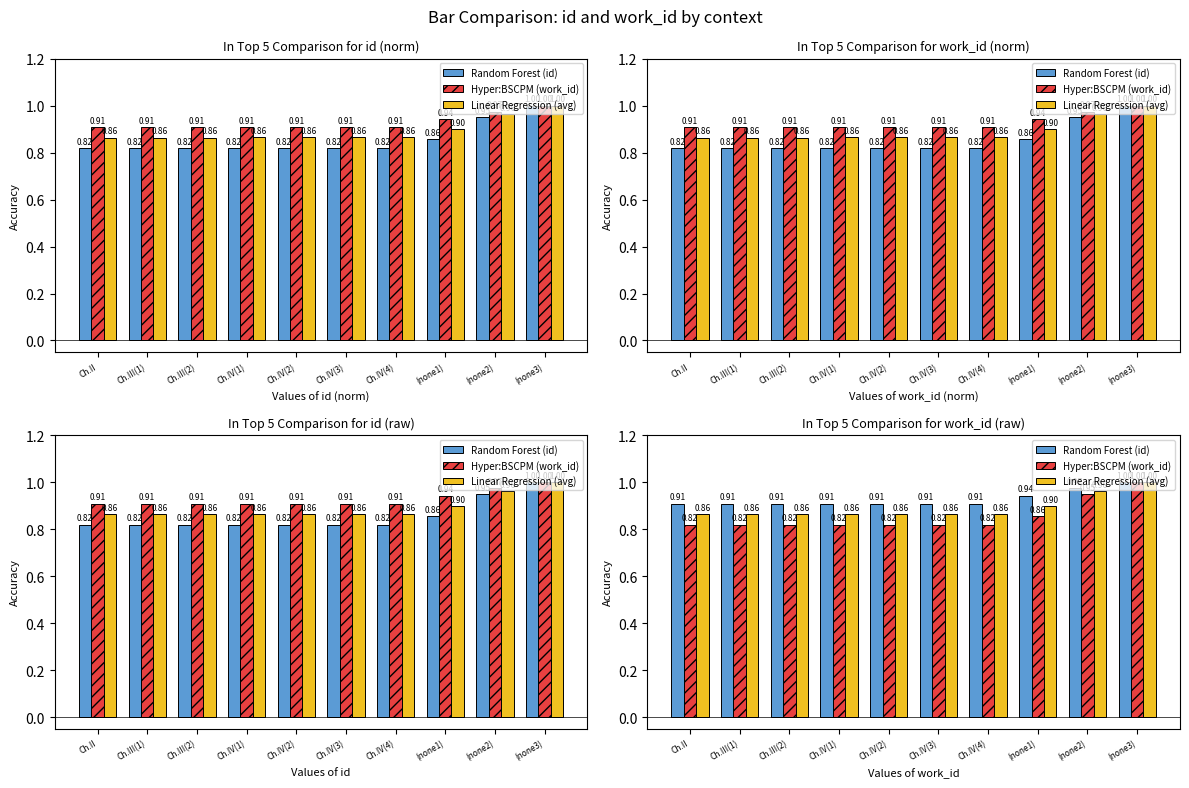

Which category has the lowest value in the Linear Regression (avg) series?

Ch.II